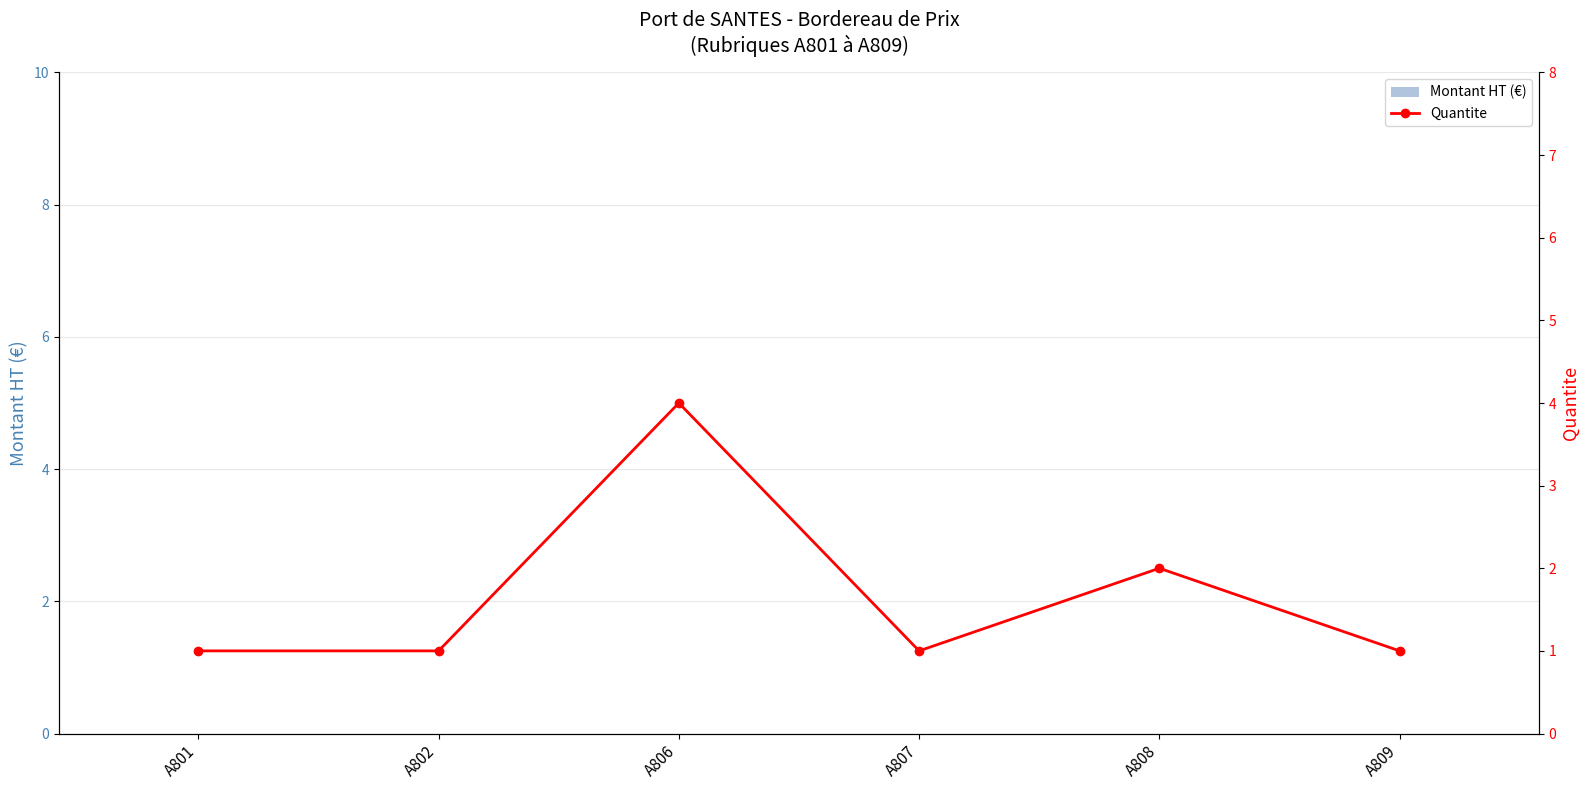

Count the number of data series in this chart.

2